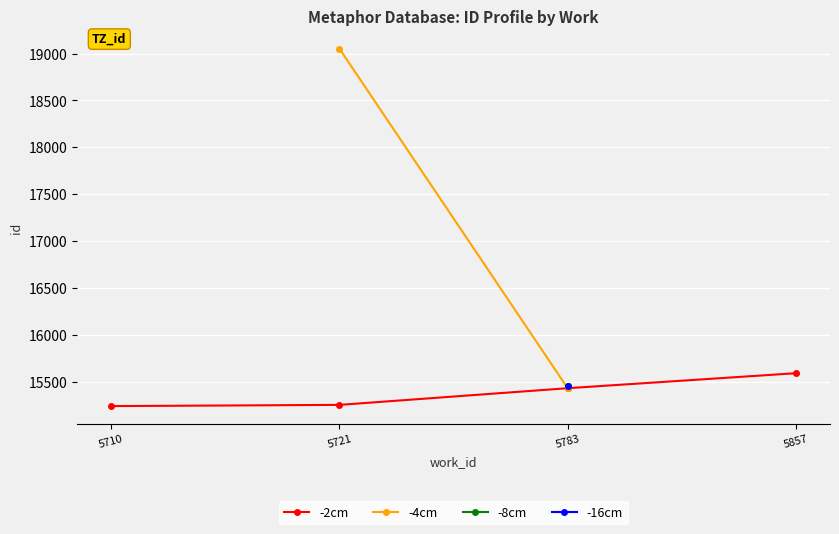

Which series has the largest total across all categories?

-2cm